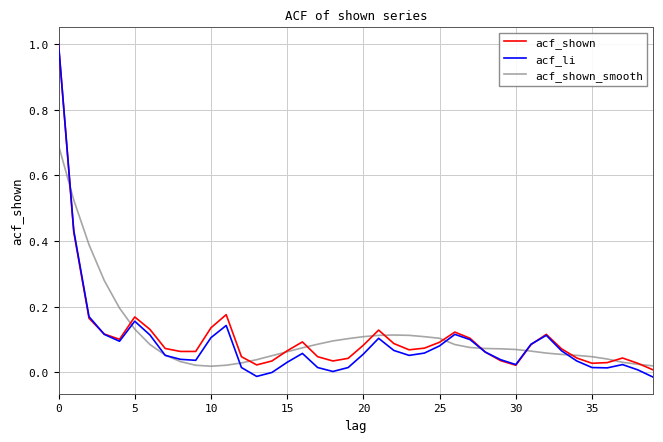

What is the sum of all acf_shown values?

4.4